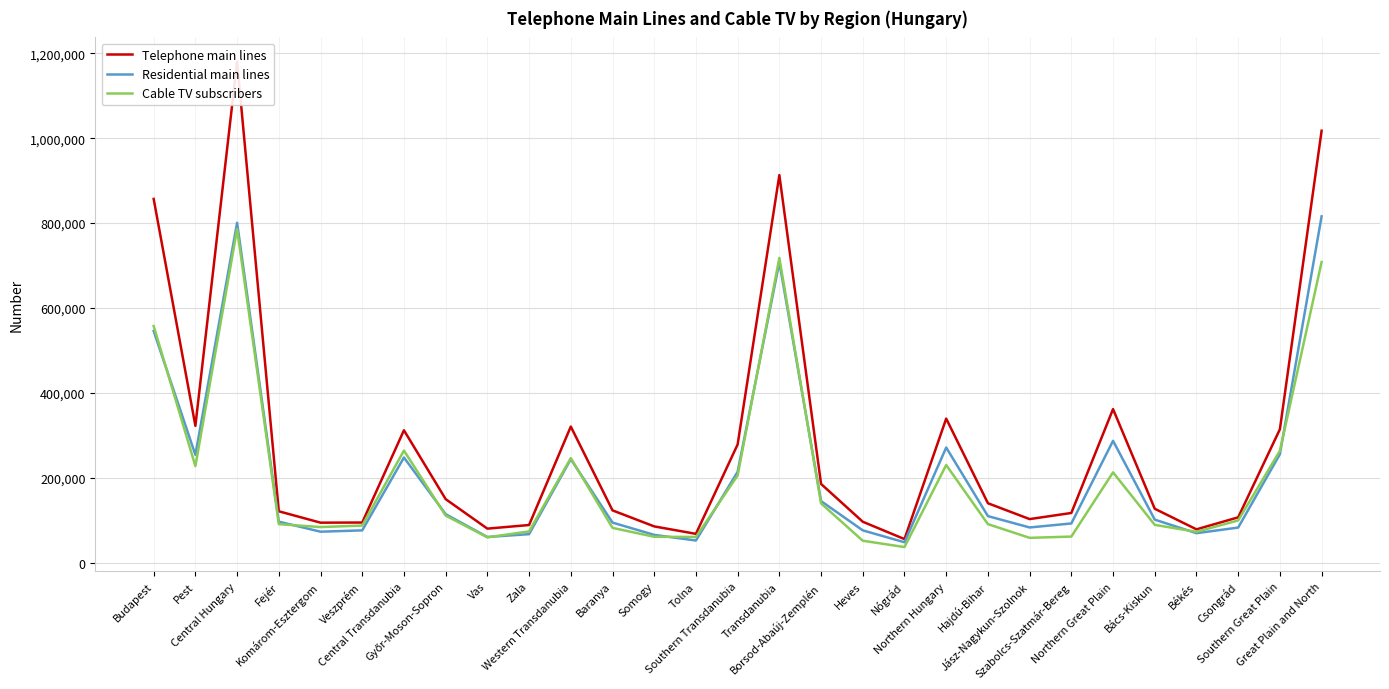

Rank the series by their maximum value, from lowest to highest.

Cable TV subscribers, Residential main lines, Telephone main lines